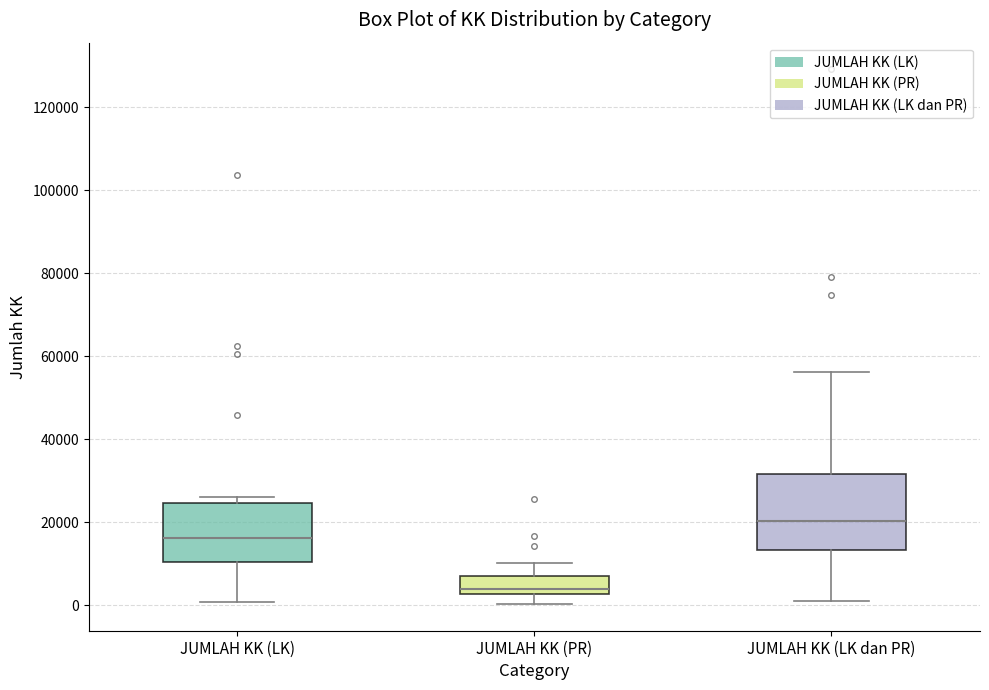

Where is the upper edge of the box for JUMLAH KK (LK) on the y-axis? The values are not printed on the chart, so give them approximately, as read against the axis.

24000